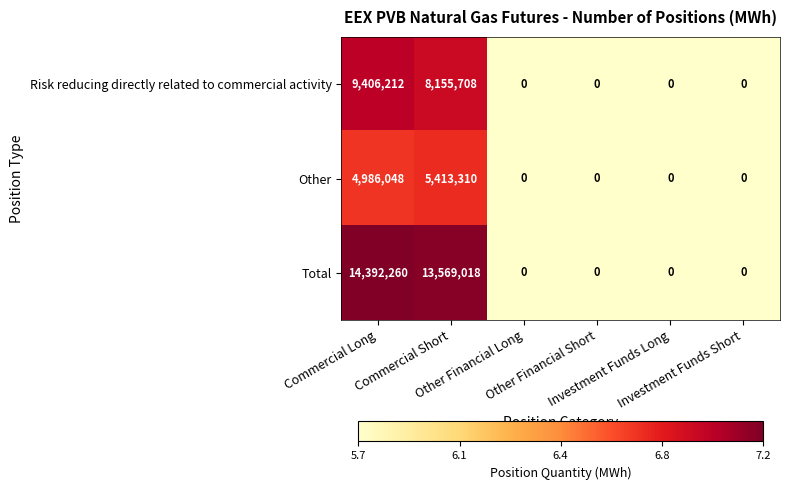

List the series in order of their peak value, highest first.

Total, Risk reducing directly related to commercial activity, Other